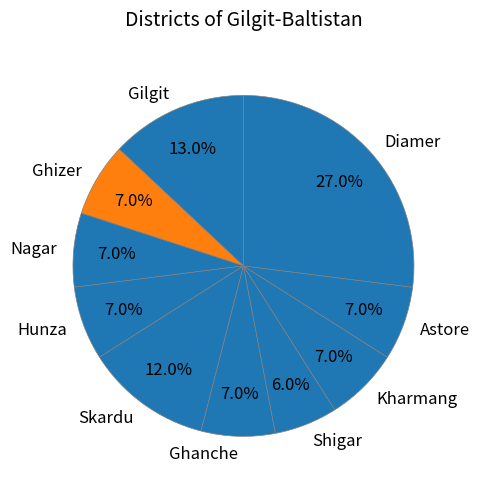

What is the ratio of the value at Ghizer to the value at Skardu?

0.6